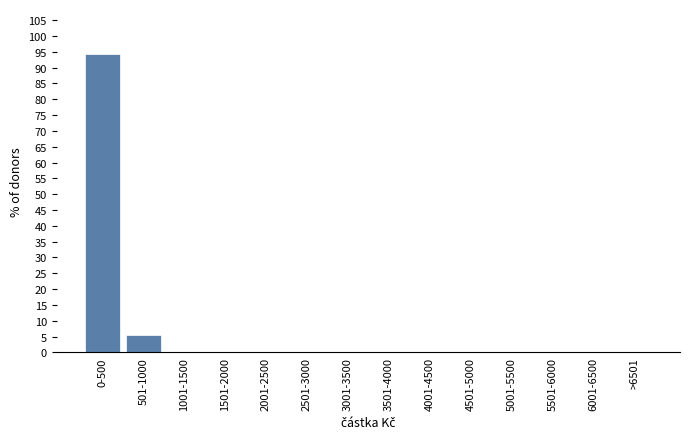

Reading left to right, list all the values displayed in this chart.

0-500=94.3	501-1000=5.7	1001-1500=0.0	1501-2000=0.0	2001-2500=0.0	2501-3000=0.0	3001-3500=0.0	3501-4000=0.0	4001-4500=0.0	4501-5000=0.0	5001-5500=0.0	5501-6000=0.0	6001-6500=0.0	>6501=0.0